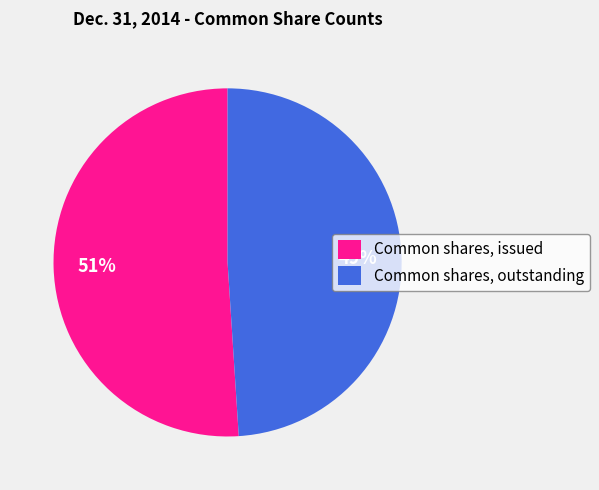

Rank the categories by value from lowest to highest.

Common shares, outstanding, Common shares, issued